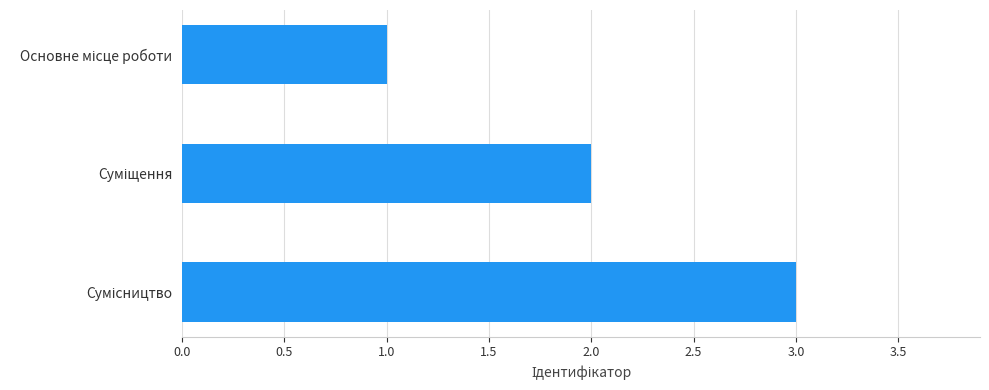

What is the greatest value displayed?

3